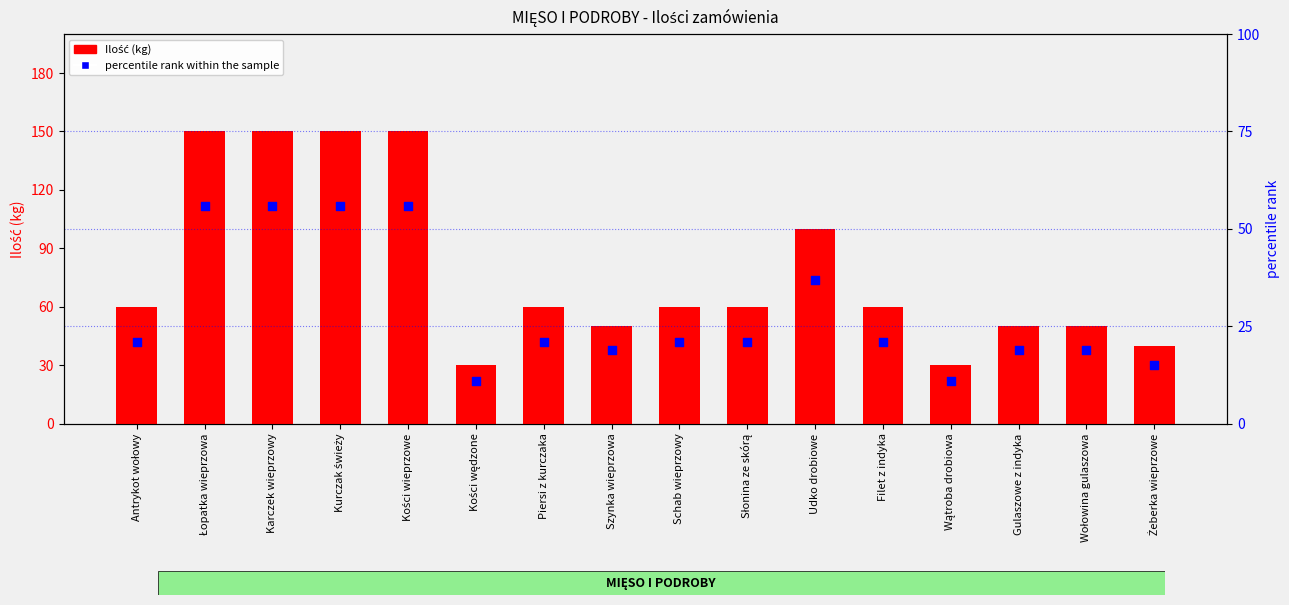

Which series has the largest Y range (max minus min)?

Ilość (kg)